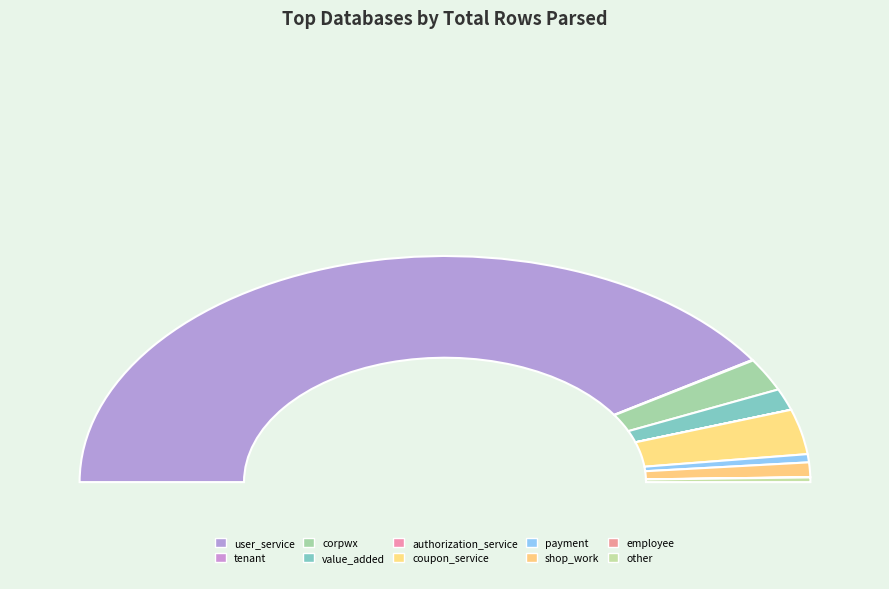

How many segments does this pie chart have?

10